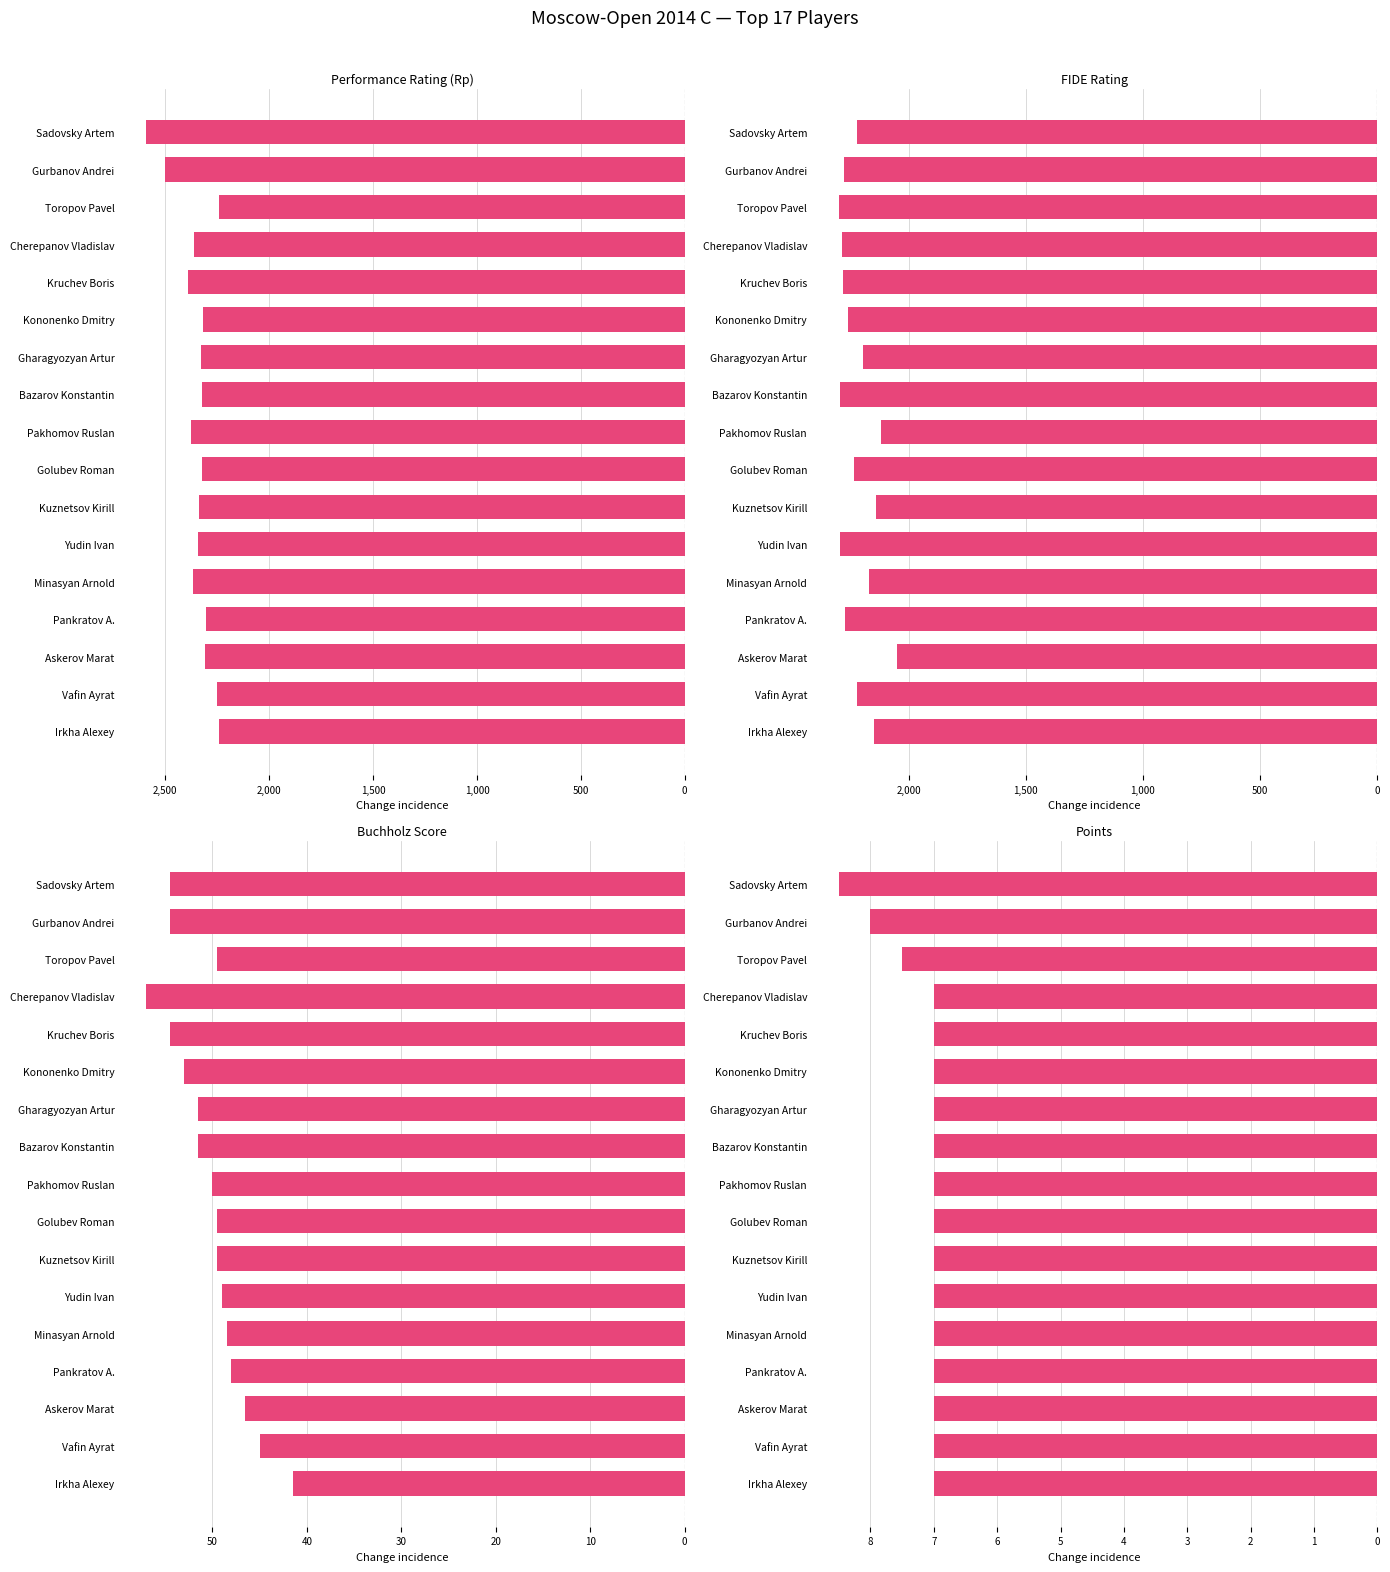

Which series changed the most between Bazarov Konstantin and Askerov Marat?

FIDE Rating